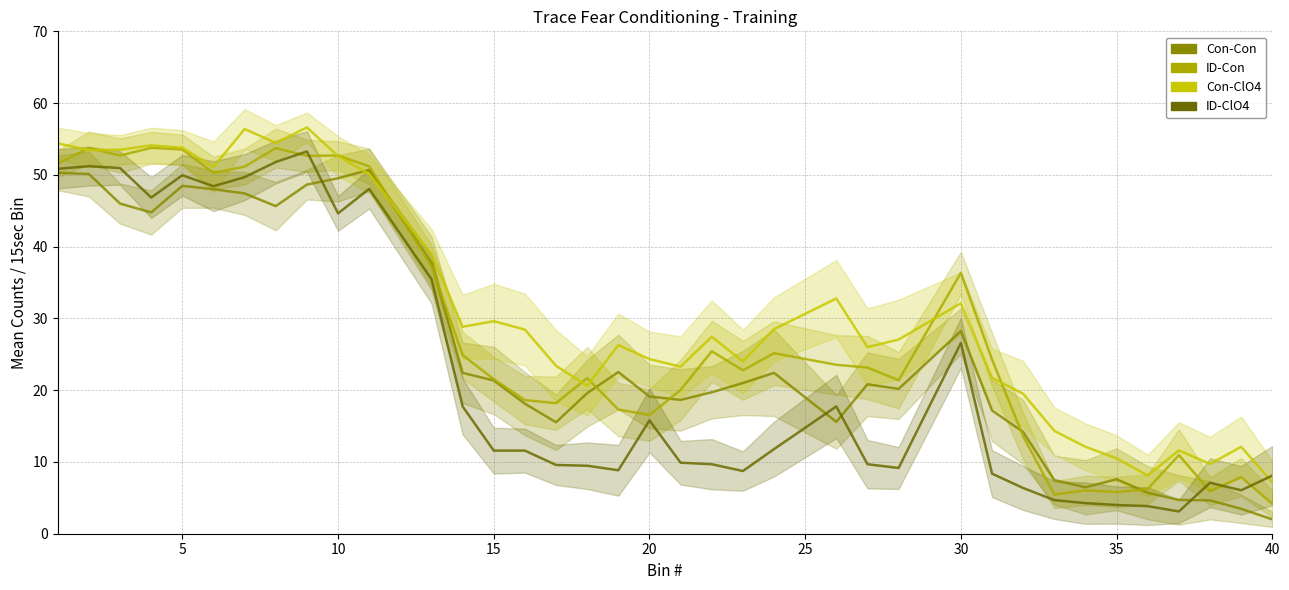

How many values in the Con-ClO4 series are below 27?

17